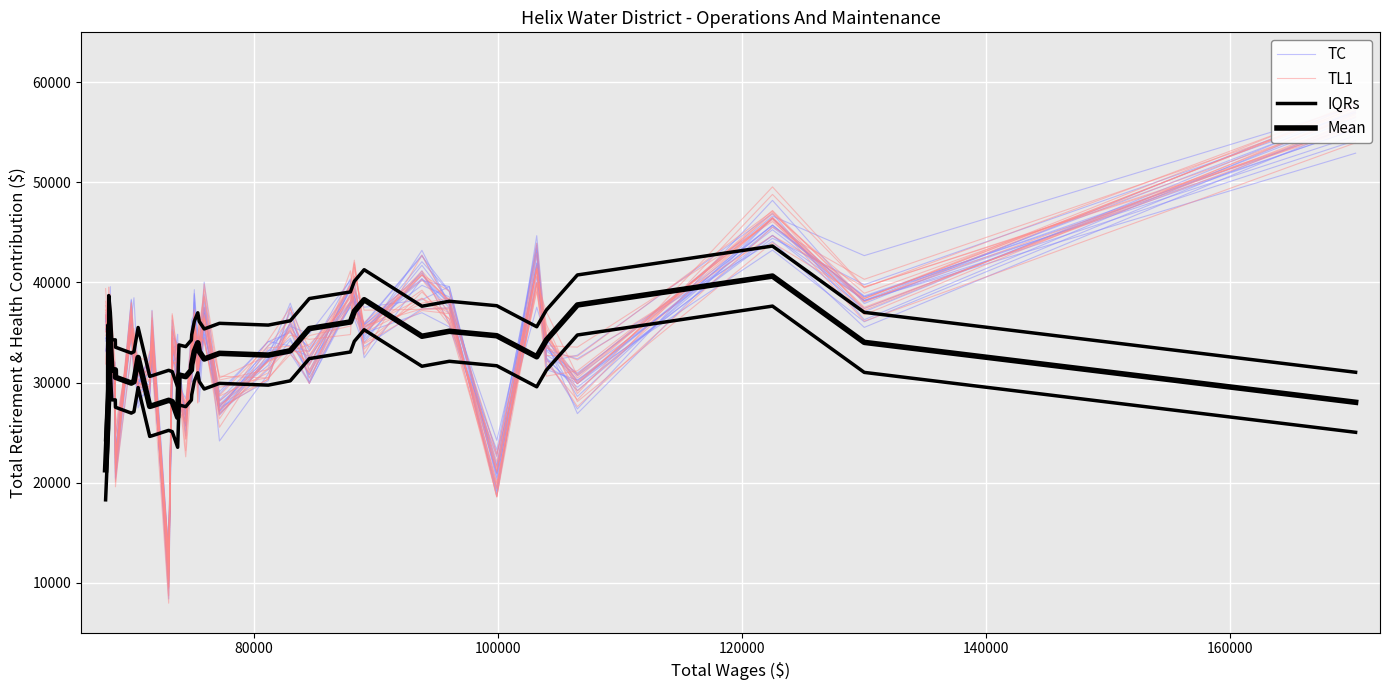

Which series ends up on top after the final intersection of TL1 and TC?

TC